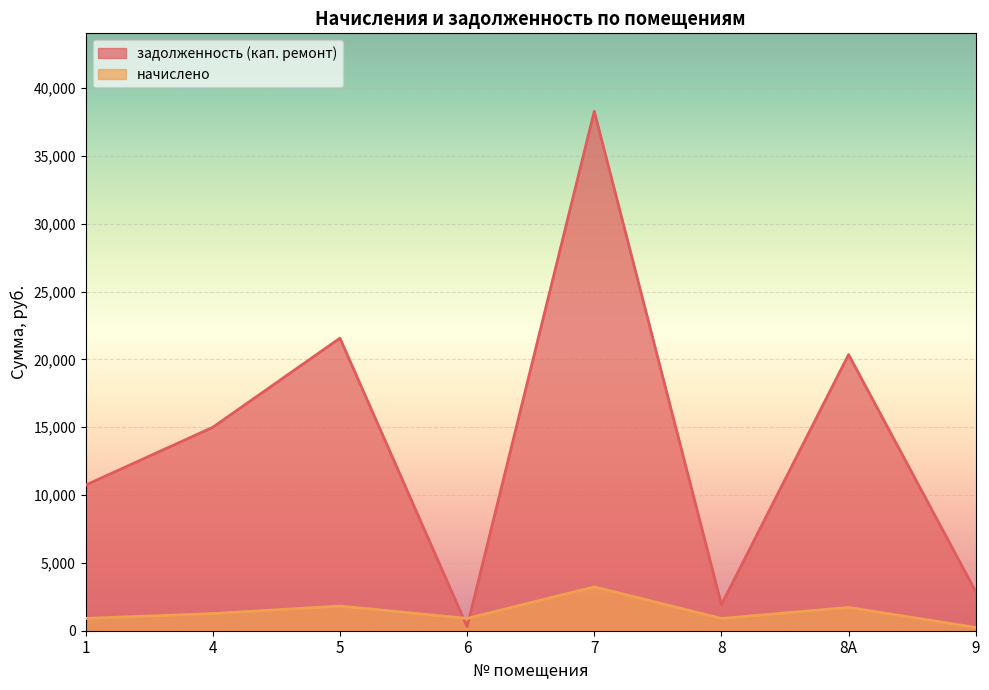

Reading left to right, transcribe all the data shown in this chart.

начислено: 1=905.6	4=1265.2	5=1819.3	6=905.6	7=3230.3	8=905.6	8А=1717.2	9=243.0
задолженность (кап. ремонт): 1=10732.8	4=14995.2	5=21561.6	6=301.9	7=38284.8	8=1924.2	8А=20352.0	9=2880.0